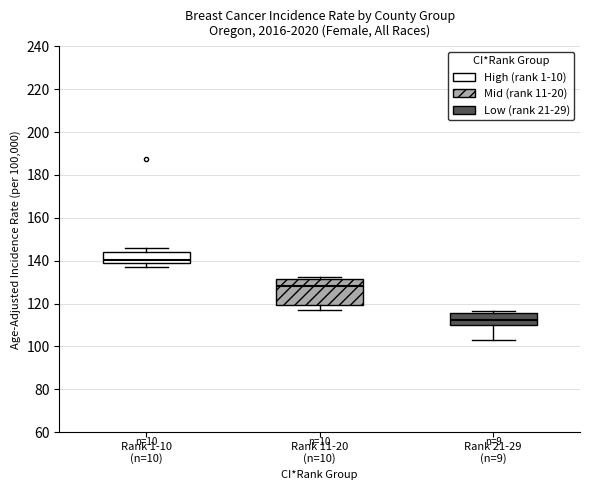

Reading left to right, transcribe this box plot: for each box, give where its median line is, the range the box spans, and where its two whiskers end, as read against the y-axis. The values are not printed on the chart, so give them approximately, as read against the axis.

Rank 1-10 (n=10): median 140, box 138 to 144, whiskers 138 (just below the box's lower edge) to 146
Rank 11-20 (n=10): median 128, box 120 to 132, whiskers 116 to 132 (just above the box's upper edge)
Rank 21-29 (n=9): median 112, box 110 to 116, whiskers 104 to 116 (just above the box's upper edge)